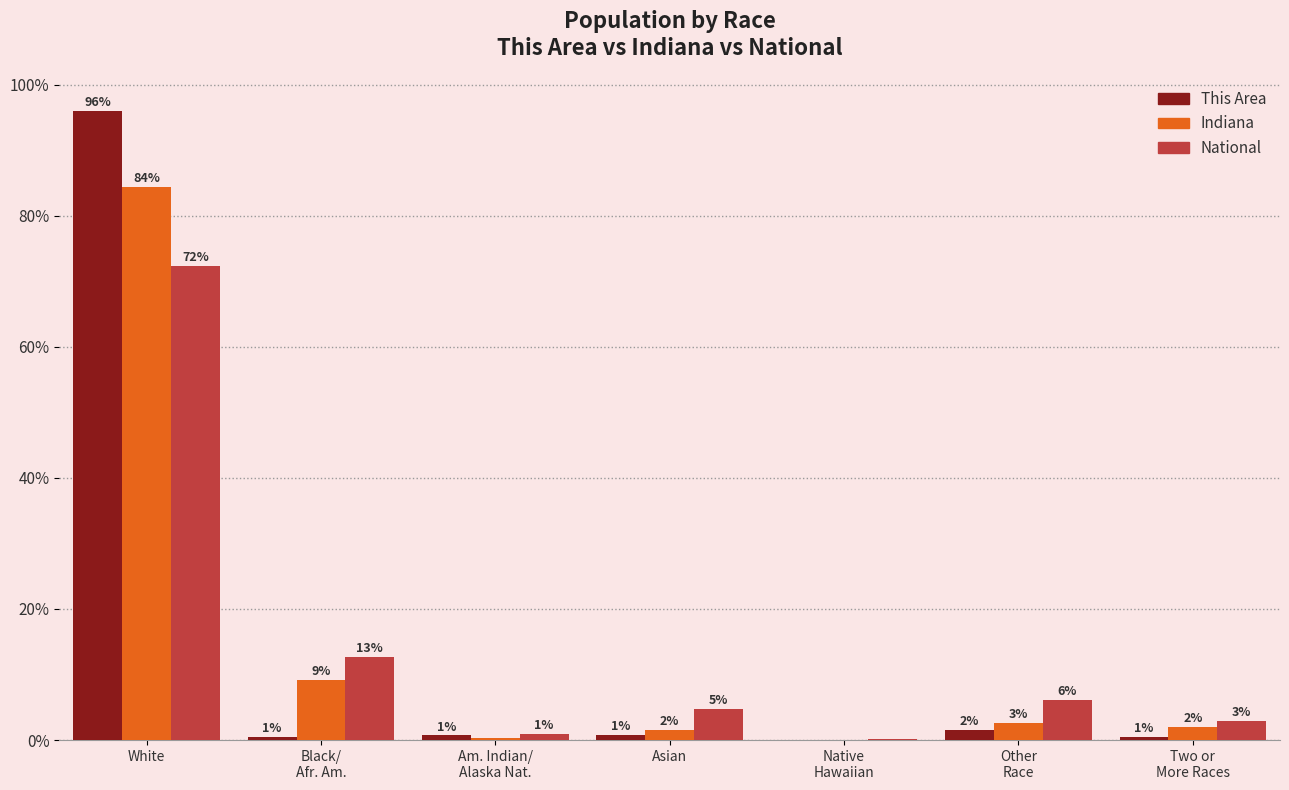

What is the average value of the Indiana series?

14.3